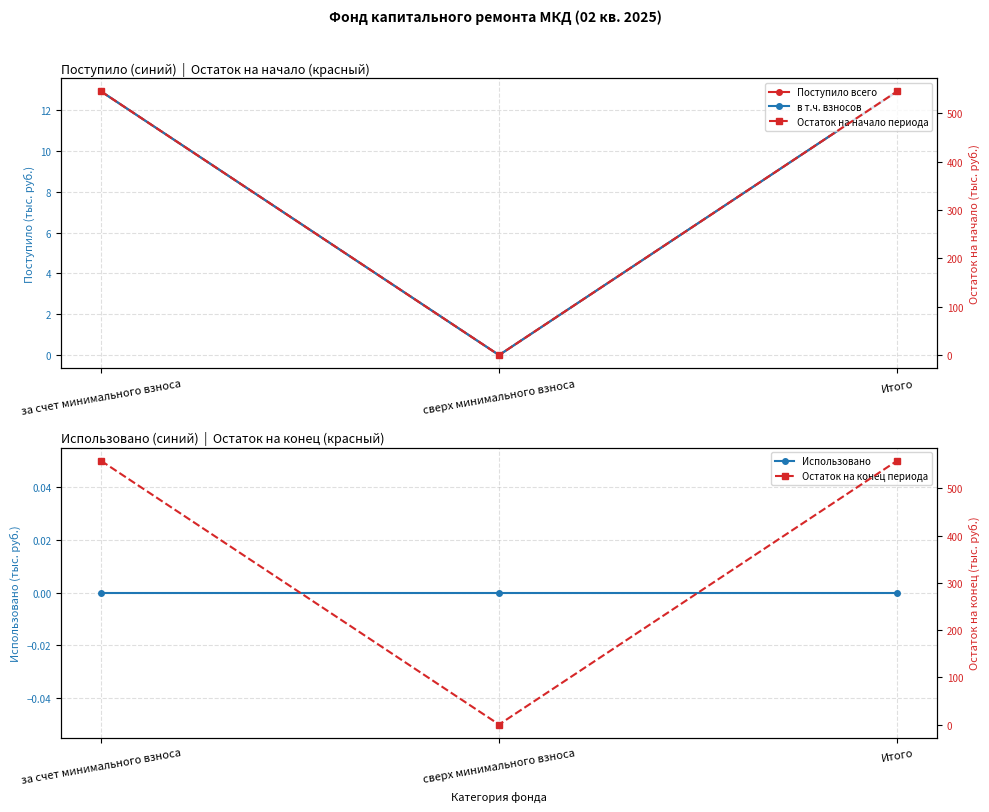

Reading left to right, extract all data points from this chart.

Поступило всего: 12.9	0.0	12.9
в т.ч. взносов: 12.9	0.0	12.9
Использовано: 0.0	0.0	0.0
Остаток на начало периода: 545.6	0.0	545.6
Остаток на конец периода: 558.5	0.0	558.5